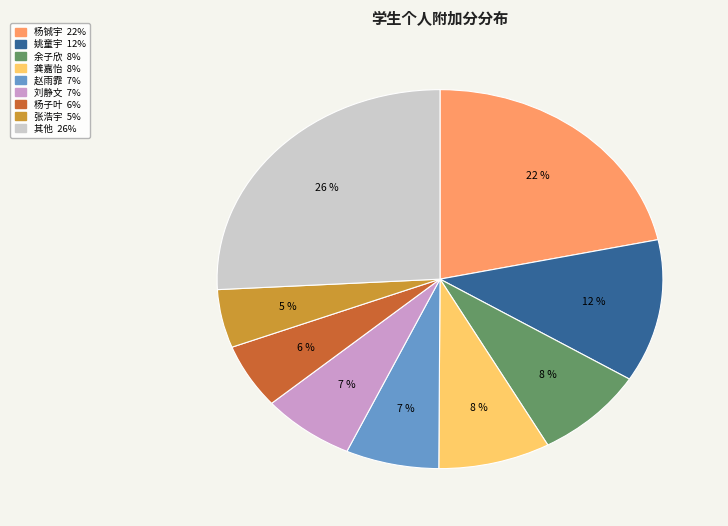

How many slices are in this pie chart?

9